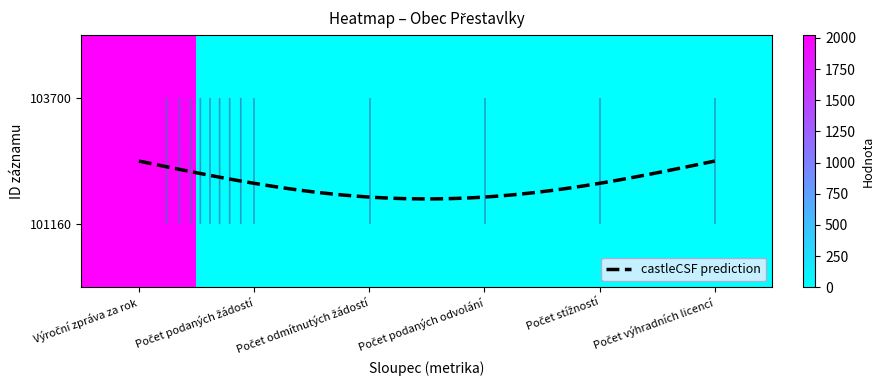

What is the maximum value shown in the chart?

2024